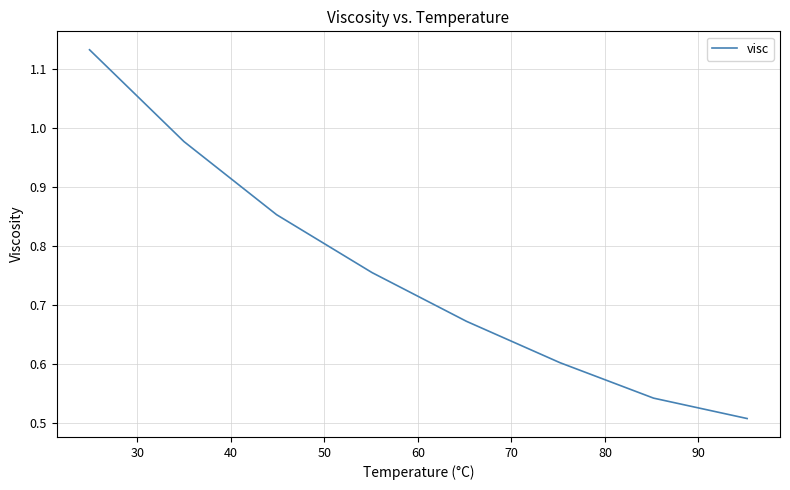

What is the difference between the maximum and minimum values?

0.6